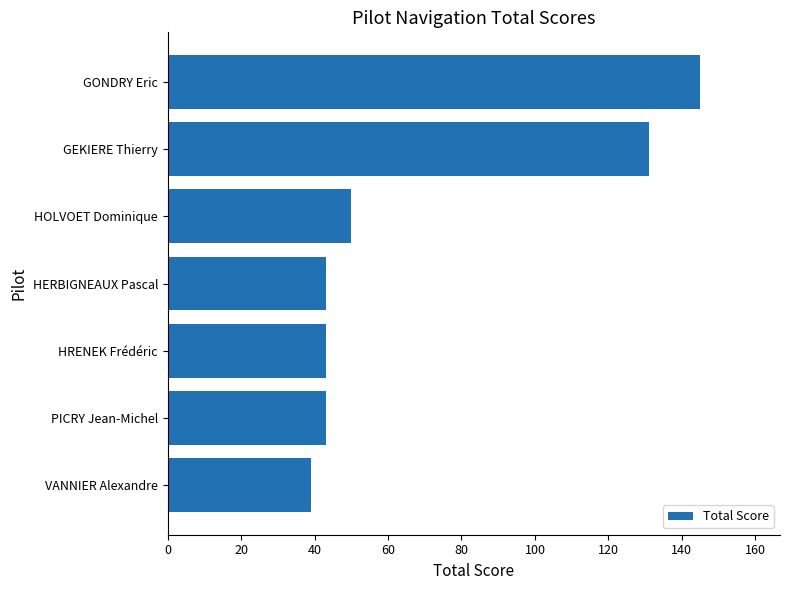

What is the difference between the second highest and second lowest values?

88